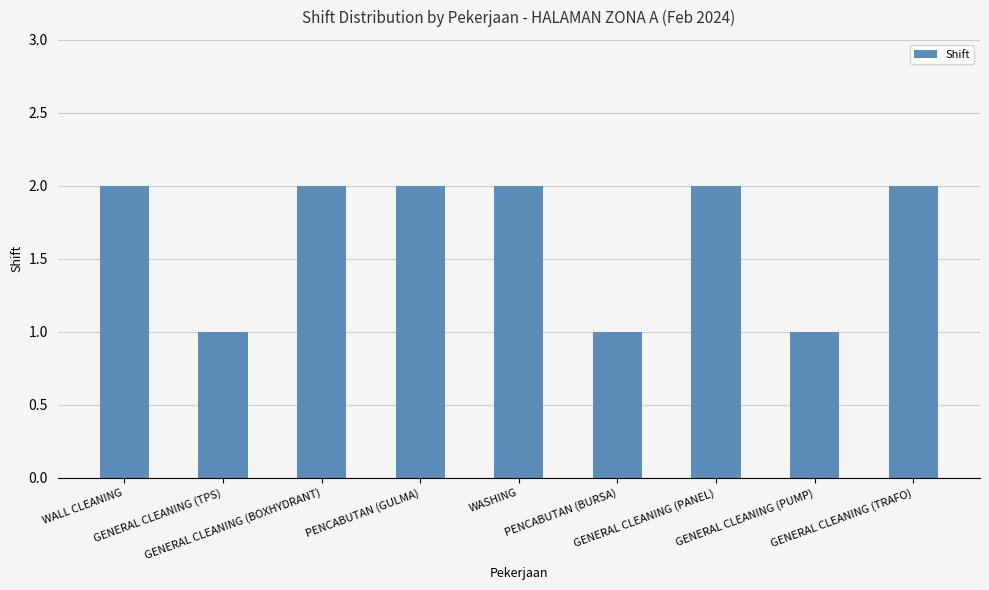

Approximately how many times larger is the value at GENERAL CLEANING (PUMP) compared to PENCABUTAN (BURSA)?

1.0